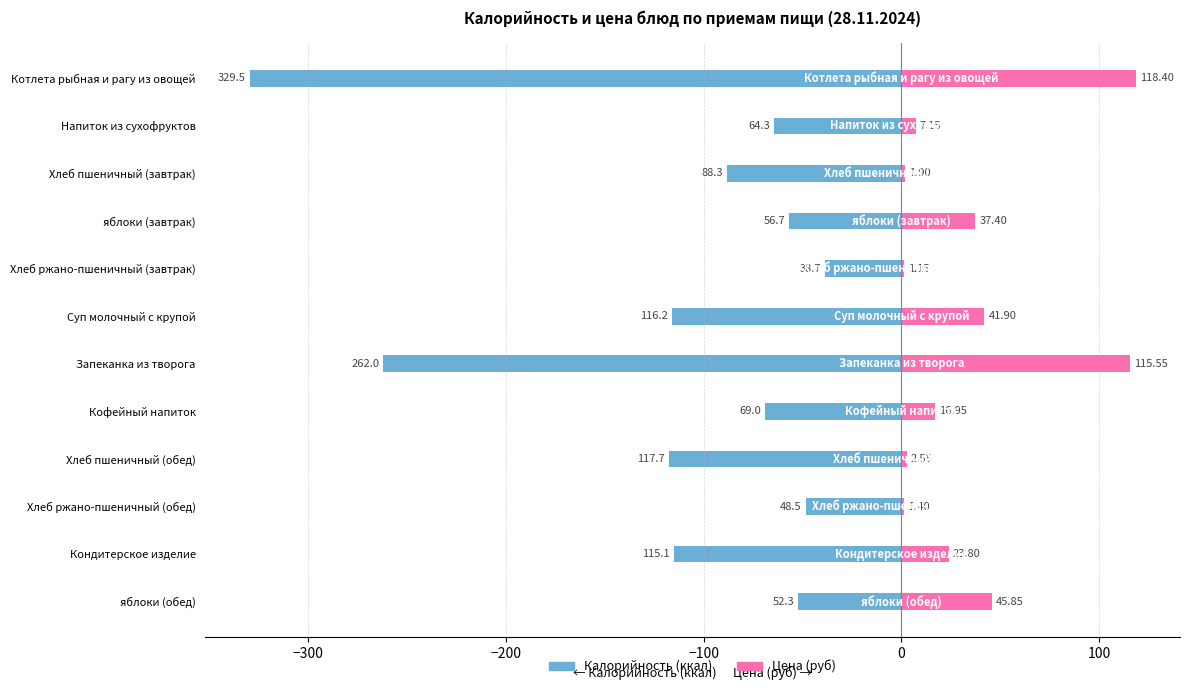

Rank the series by their maximum value, from highest to lowest.

Цена, Калорийность